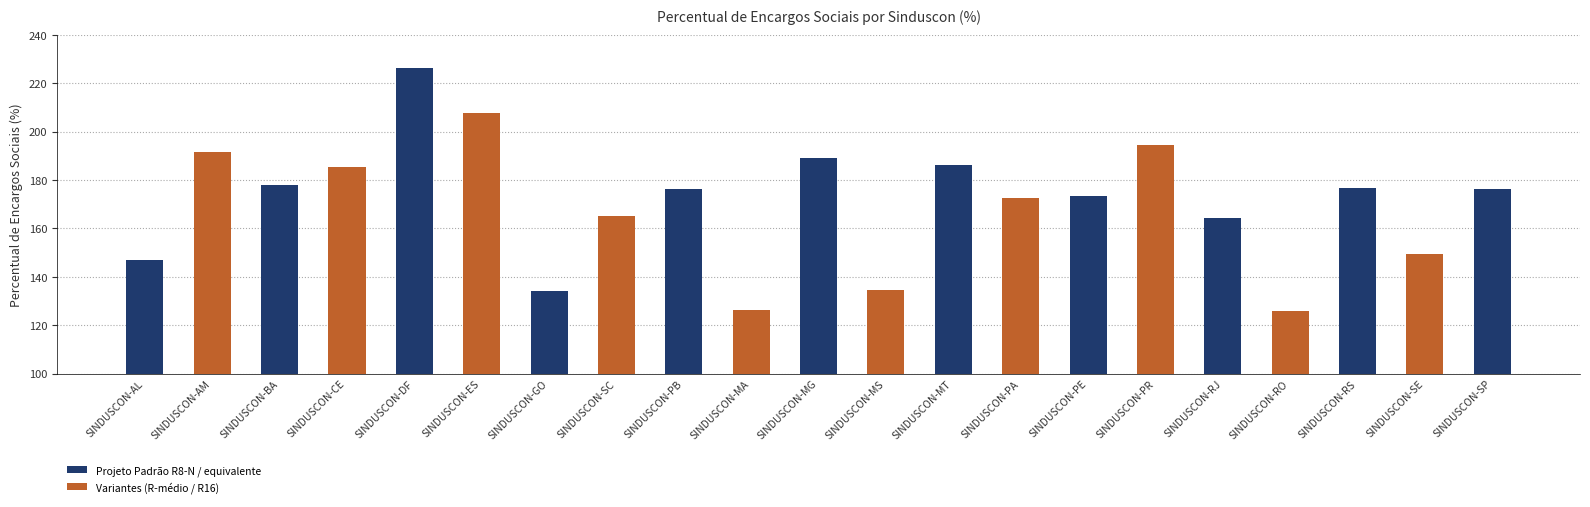

List the labels in order of value, largest first.

SINDUSCON-DF, SINDUSCON-ES, SINDUSCON-PR, SINDUSCON-AM, SINDUSCON-MG, SINDUSCON-MT, SINDUSCON-CE, SINDUSCON-BA, SINDUSCON-RS, SINDUSCON-PB, SINDUSCON-SP, SINDUSCON-PE, SINDUSCON-PA, SINDUSCON-SC, SINDUSCON-RJ, SINDUSCON-SE, SINDUSCON-AL, SINDUSCON-MS, SINDUSCON-GO, SINDUSCON-MA, SINDUSCON-RO